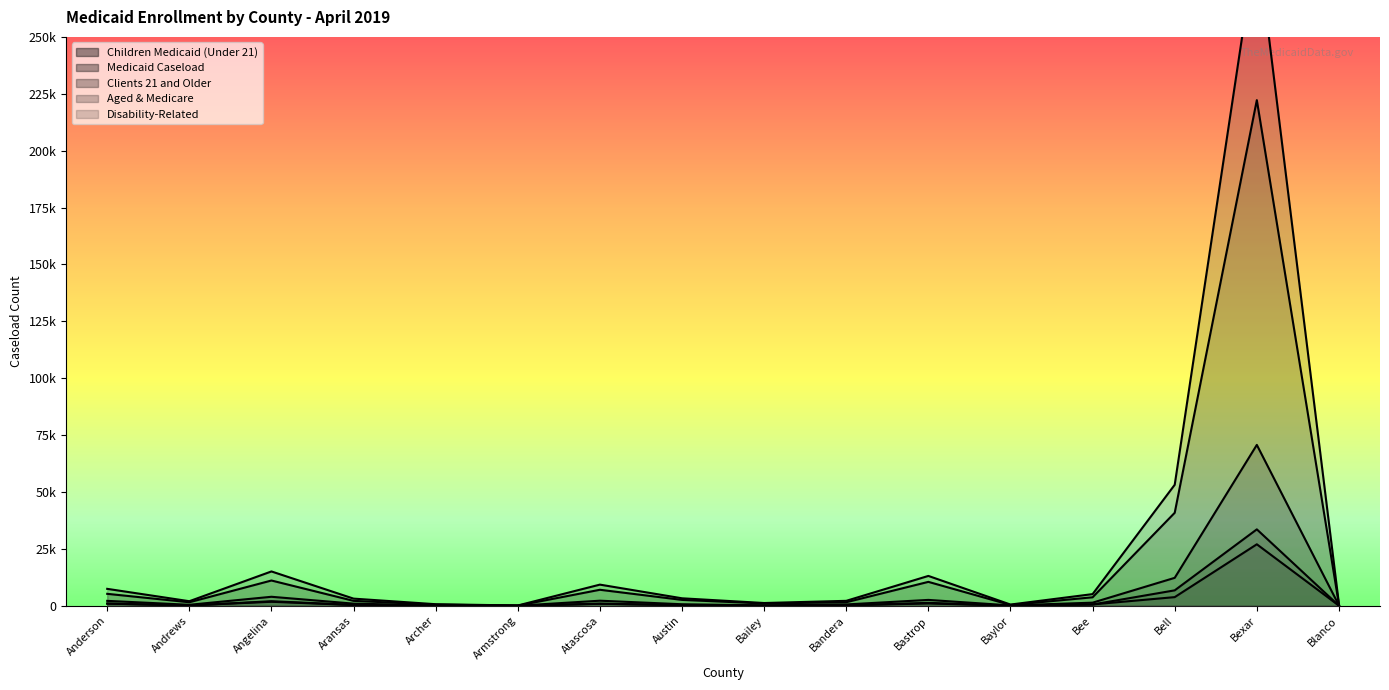

How many data points in Medicaid Caseload are above 3320?

7